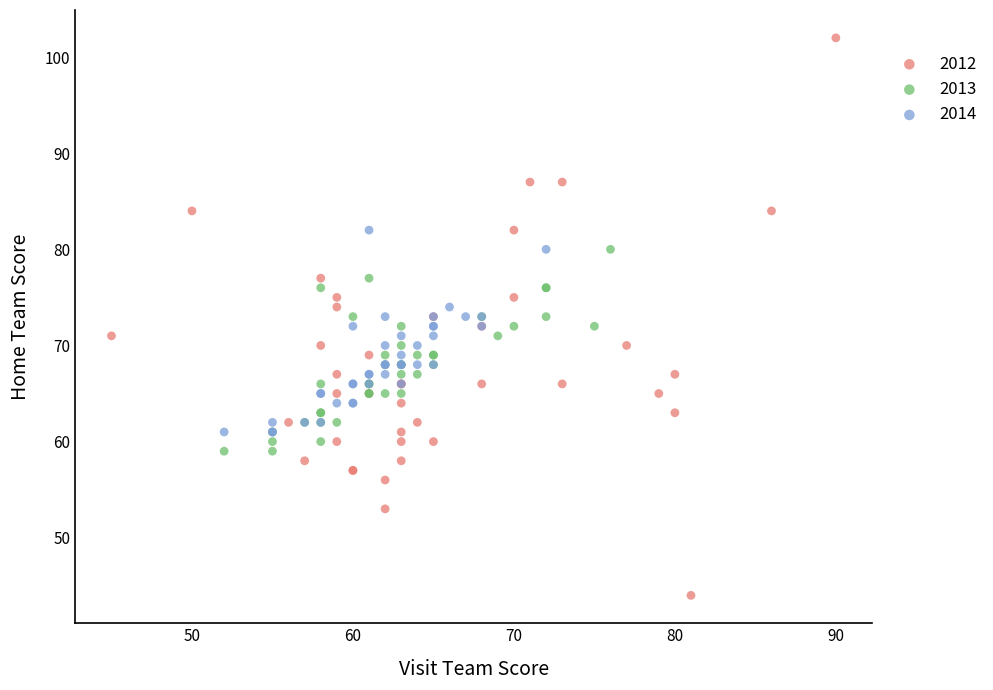

Which series reaches the minimum Y coordinate?

2012